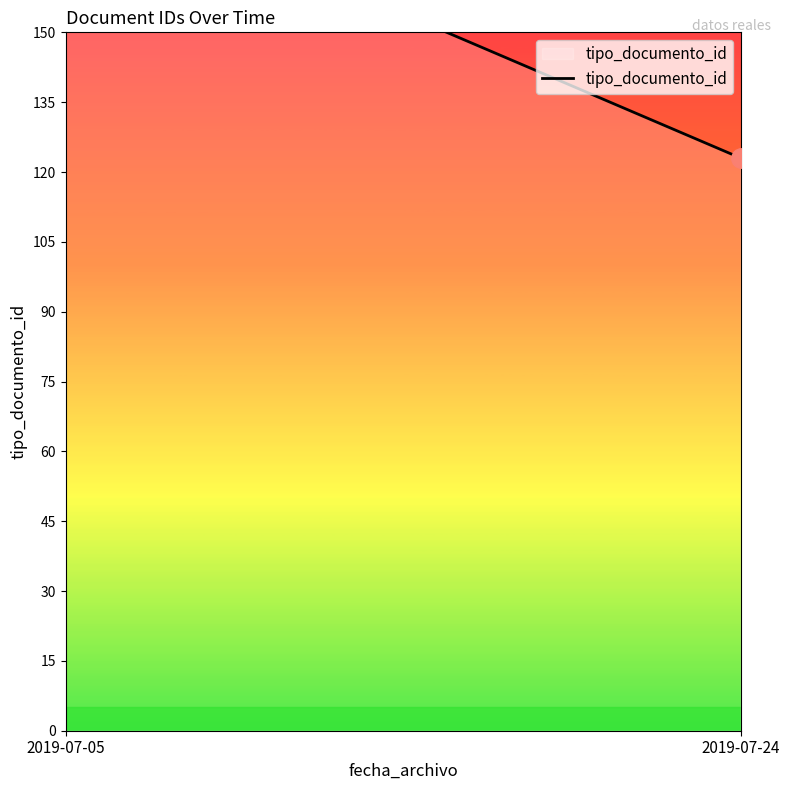

What is the minimum value shown in the chart?

123